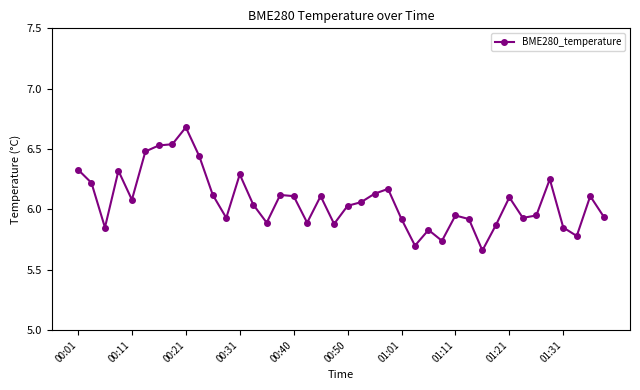

True or false: the data has more than 2 interior local peaks.

True